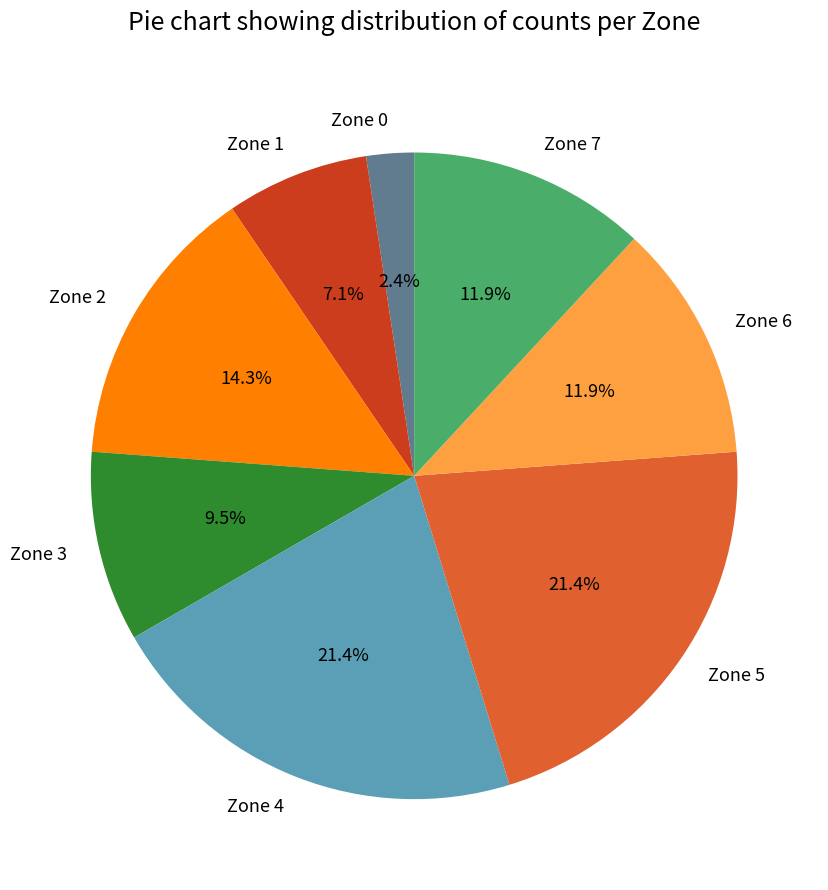

To the nearest percent, what is the difference between the Zone 4 and Zone 3 slice percentages?

12%